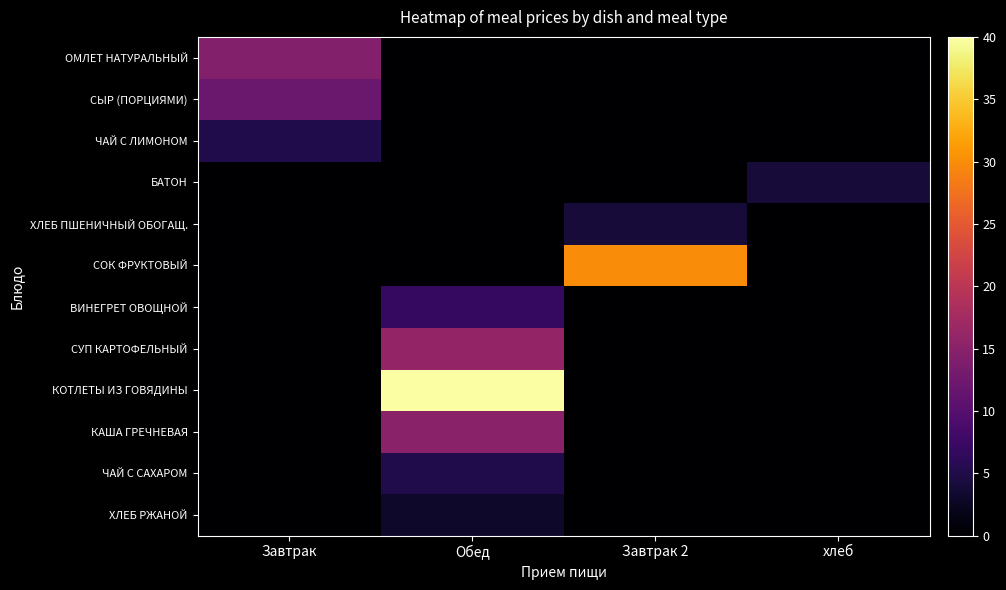

Which series has the widest spread of values?

КОТЛЕТЫ ИЗ ГОВЯДИНЫ